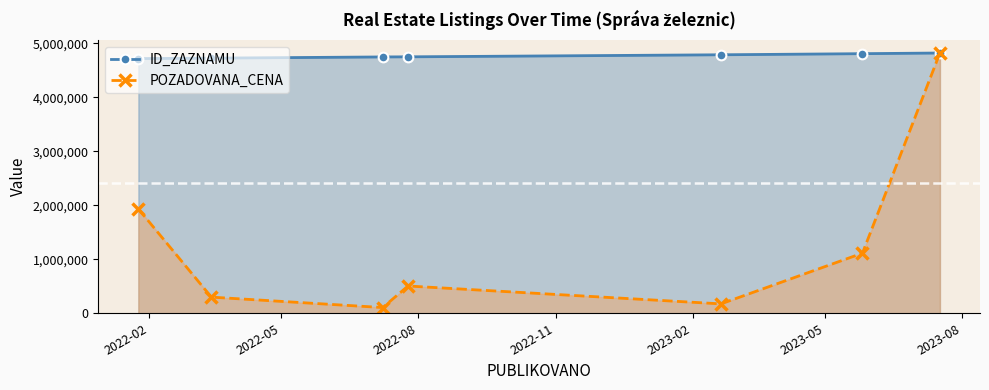

What is the value of the POZADOVANA_CENA point at the 7th from the left?

4818000.0